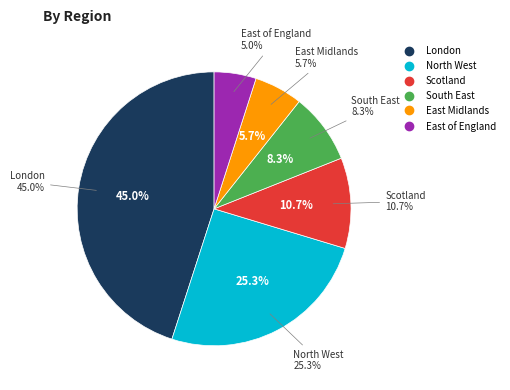

The East Midlands slice represents 1% of the pie. True or false?

False